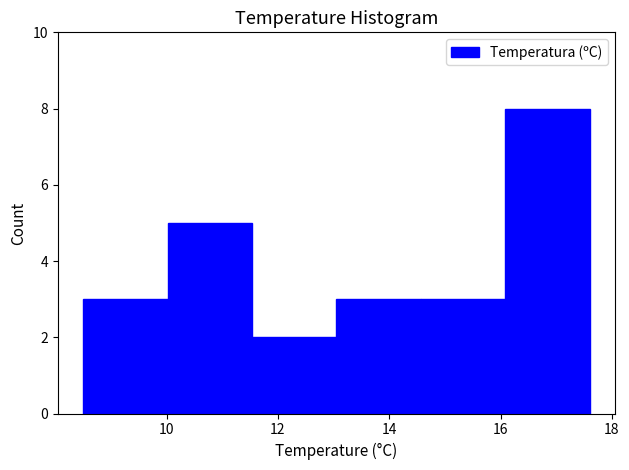

What is the height of the bar covering 14.6 to 16.0 on the x-axis? Neither the bar edges nor the heights are printed on the chart, so give them approximately, as read against the axes.

3